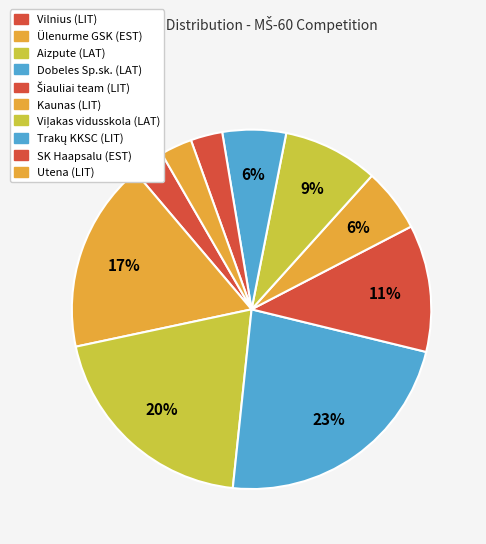

Count the number of slices in the pie.

10